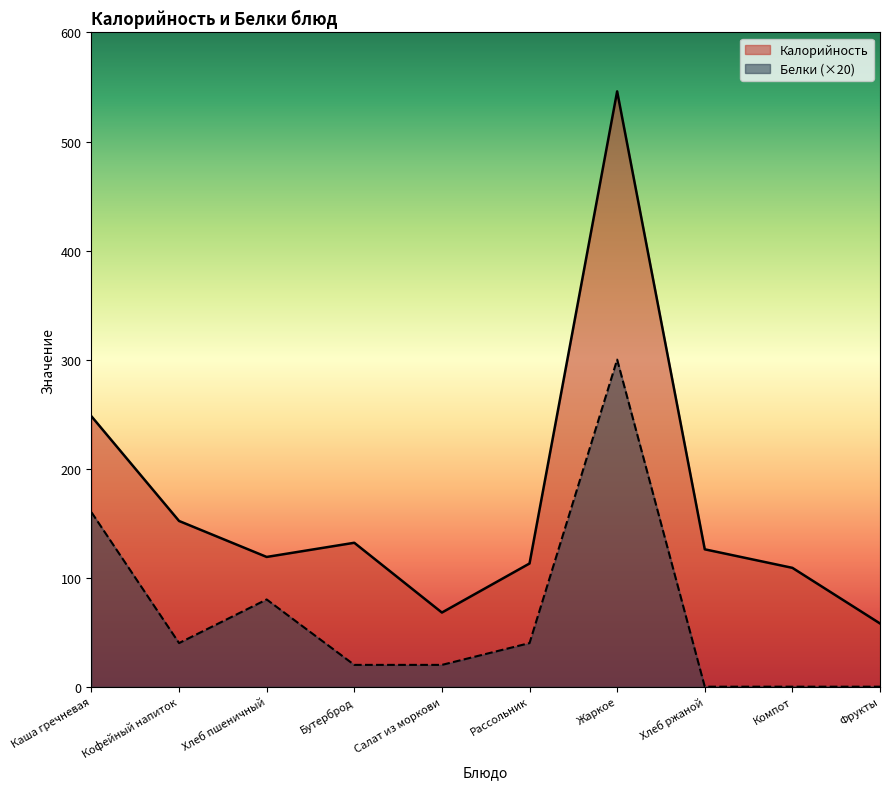

True or false: Калорийность and Белки intersect in this chart.

False